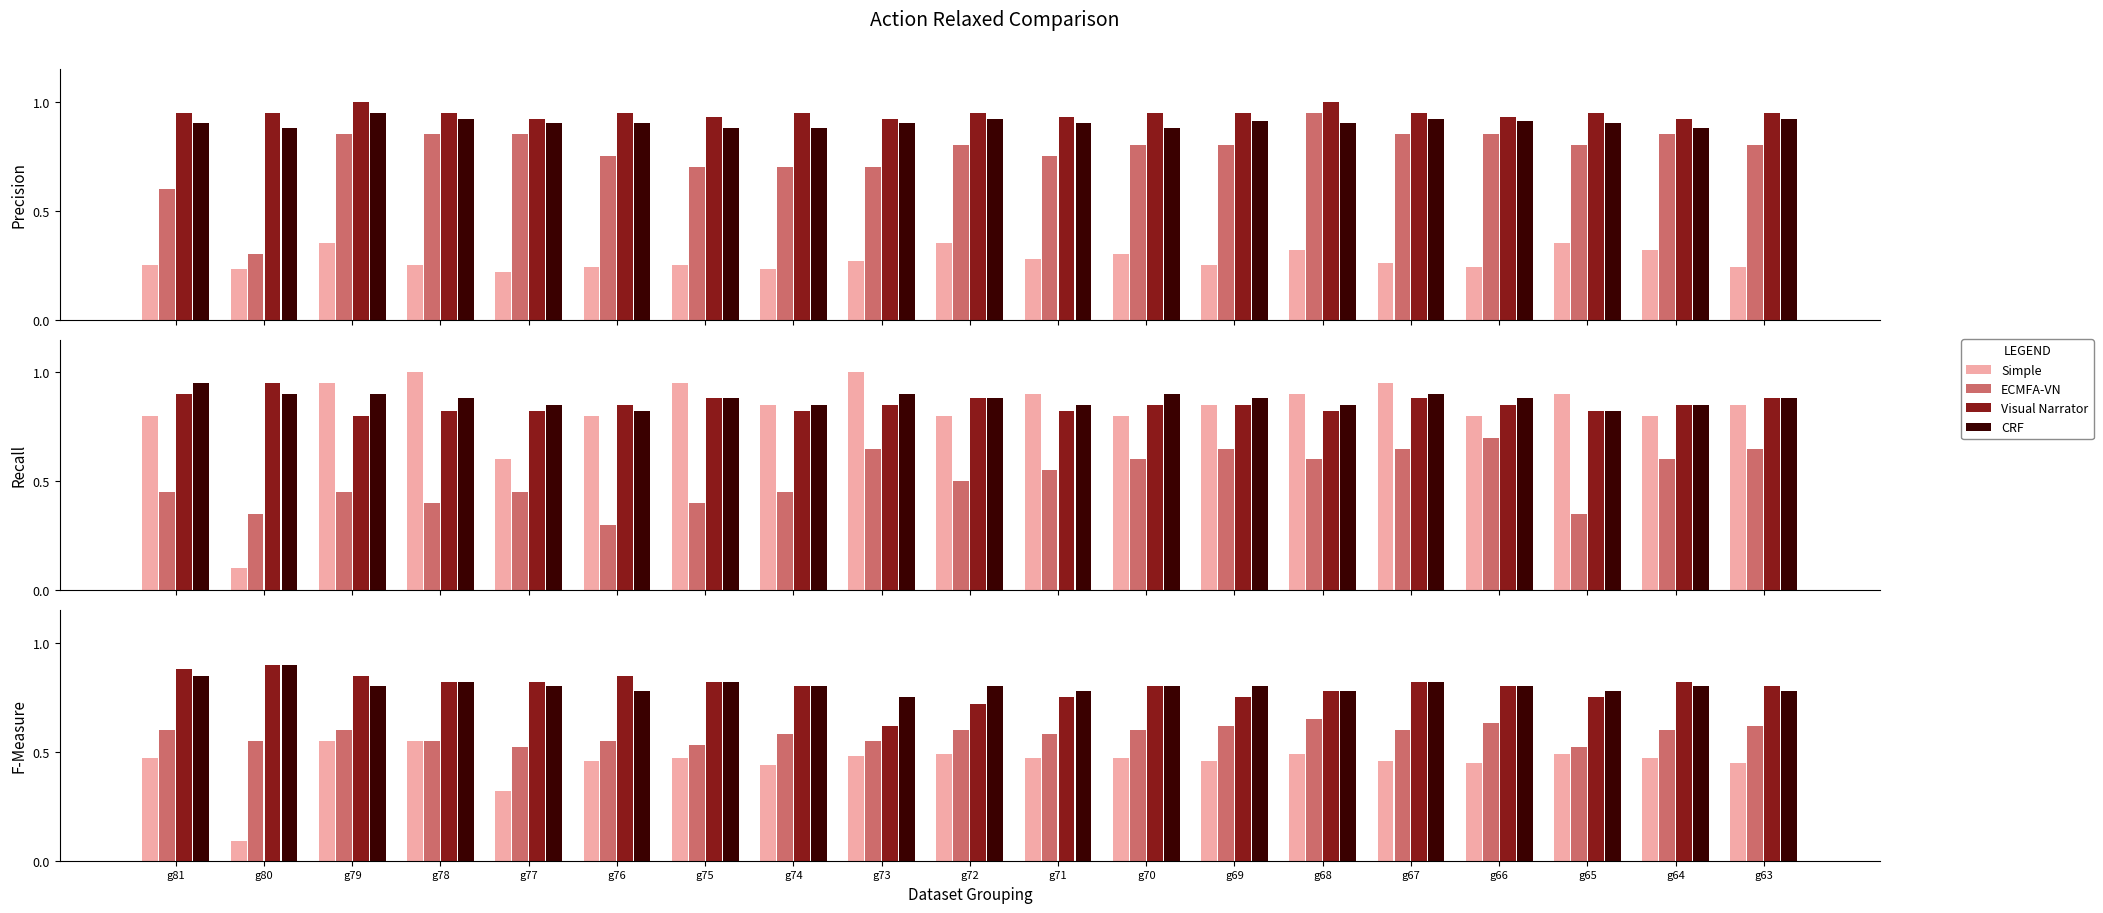

Reading left to right, transcribe all the data shown in this chart.

Simple: g81=0.5	g80=0.1	g79=0.6	g78=0.6	g77=0.3	g76=0.5	g75=0.5	g74=0.4	g73=0.5	g72=0.5	g71=0.5	g70=0.5	g69=0.5	g68=0.5	g67=0.5	g66=0.5	g65=0.5	g64=0.5	g63=0.5
ECMFA-VN: g81=0.6	g80=0.6	g79=0.6	g78=0.6	g77=0.5	g76=0.6	g75=0.5	g74=0.6	g73=0.6	g72=0.6	g71=0.6	g70=0.6	g69=0.6	g68=0.7	g67=0.6	g66=0.6	g65=0.5	g64=0.6	g63=0.6
Visual Narrator: g81=0.9	g80=0.9	g79=0.8	g78=0.8	g77=0.8	g76=0.8	g75=0.8	g74=0.8	g73=0.6	g72=0.7	g71=0.8	g70=0.8	g69=0.8	g68=0.8	g67=0.8	g66=0.8	g65=0.8	g64=0.8	g63=0.8
CRF: g81=0.8	g80=0.9	g79=0.8	g78=0.8	g77=0.8	g76=0.8	g75=0.8	g74=0.8	g73=0.8	g72=0.8	g71=0.8	g70=0.8	g69=0.8	g68=0.8	g67=0.8	g66=0.8	g65=0.8	g64=0.8	g63=0.8